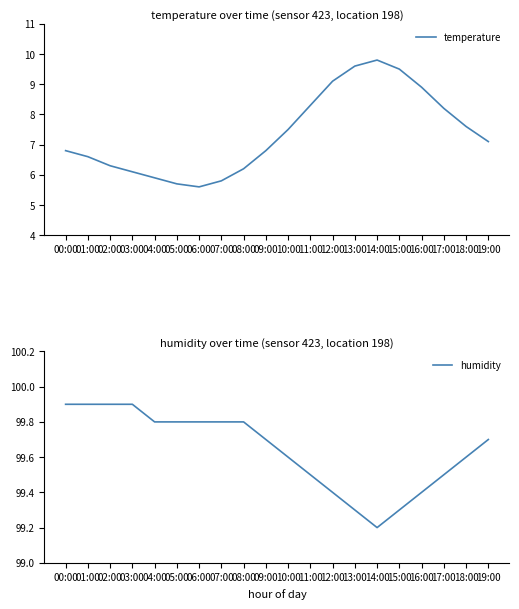

What is the label of the 11th point from the right?

09:00